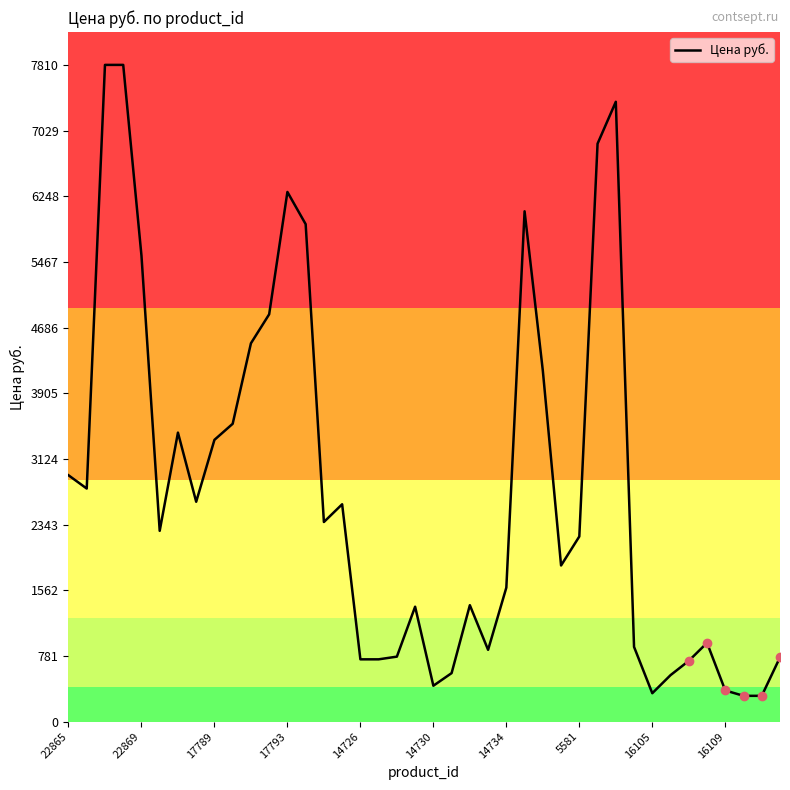

How many lines are shown in the chart?

1